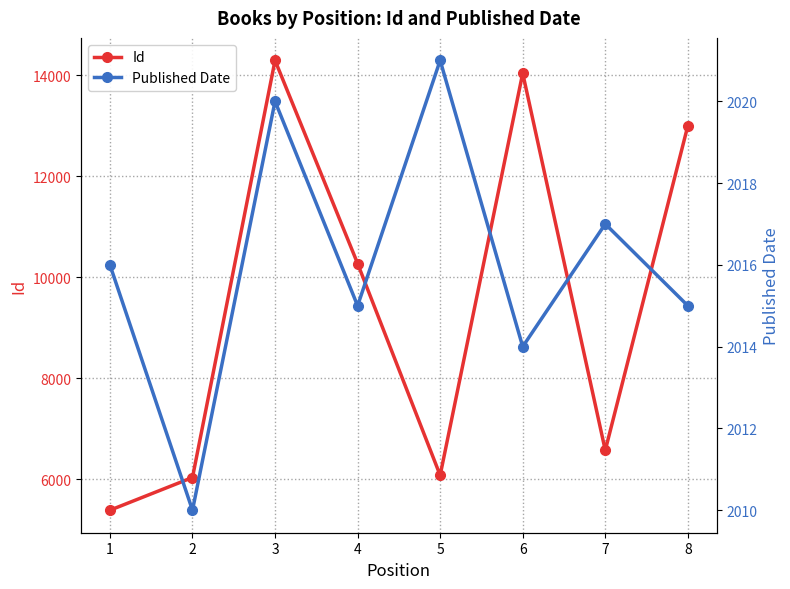

At which category does Published Date reach its first local valley?

2